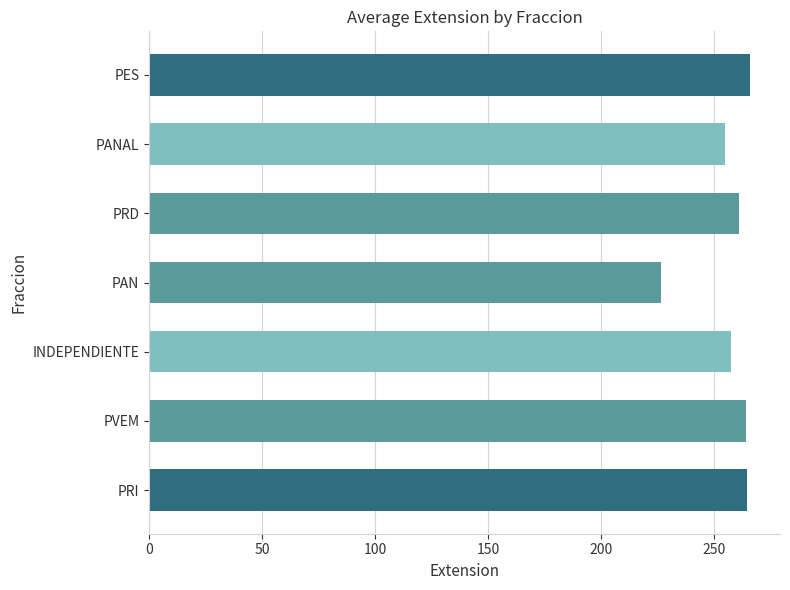

Where is the data nearest to the value 189?

PAN